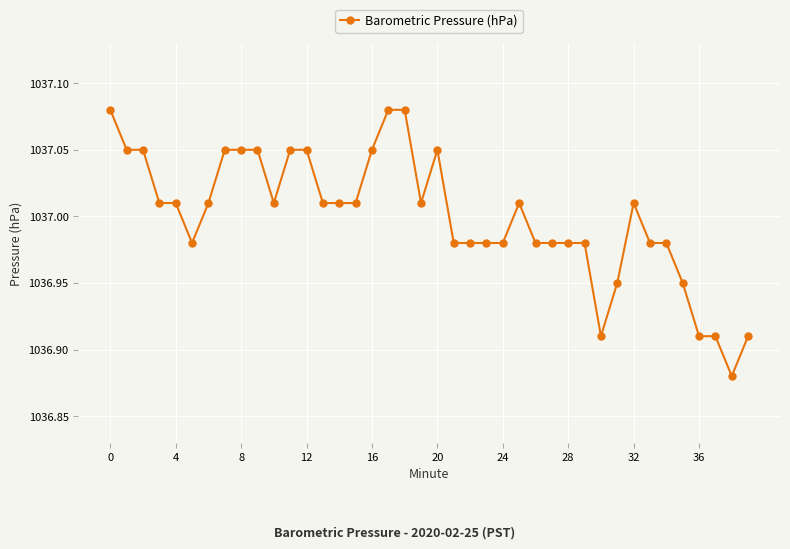

True or false: the data has more than 2 interior local peaks.

True